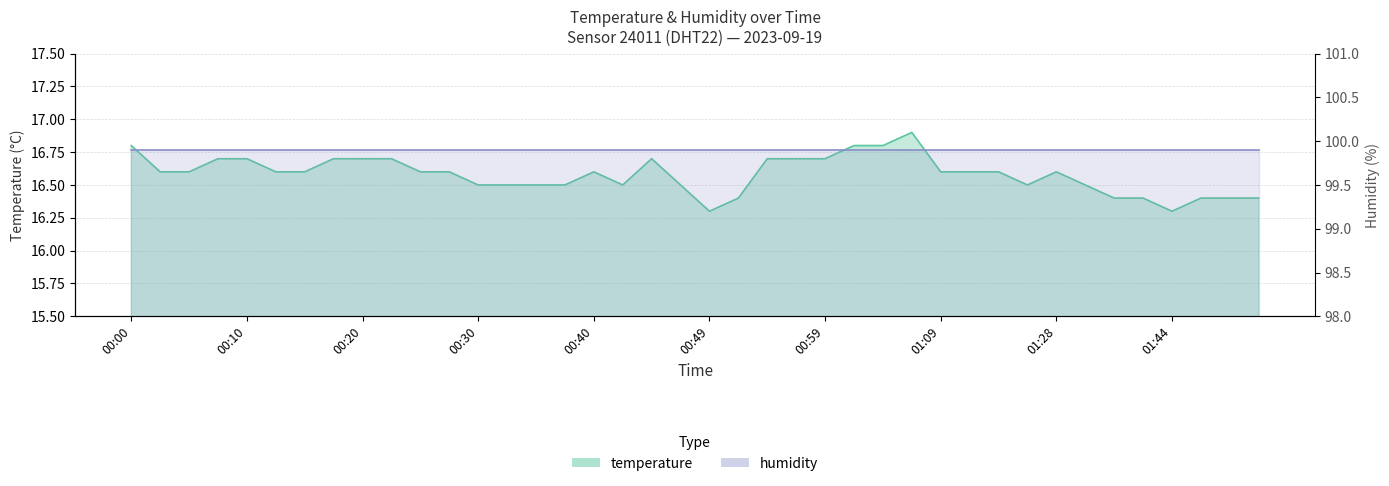

Reading right to left, list all the values displayed in this chart.

16.4	16.4	16.4	16.3	16.4	16.4	16.5	16.6	16.5	16.6	16.6	16.6	16.9	16.8	16.8	16.7	16.7	16.7	16.4	16.3	16.5	16.7	16.5	16.6	16.5	16.5	16.5	16.5	16.6	16.6	16.7	16.7	16.7	16.6	16.6	16.7	16.7	16.6	16.6	16.8